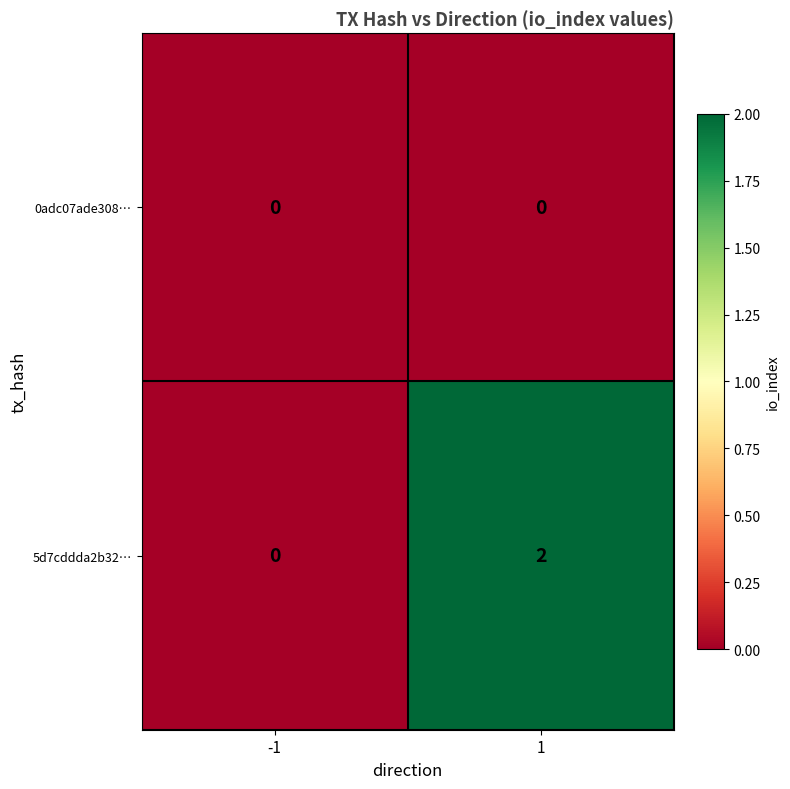

Which series has the largest total across all categories?

5d7cddda2b32…